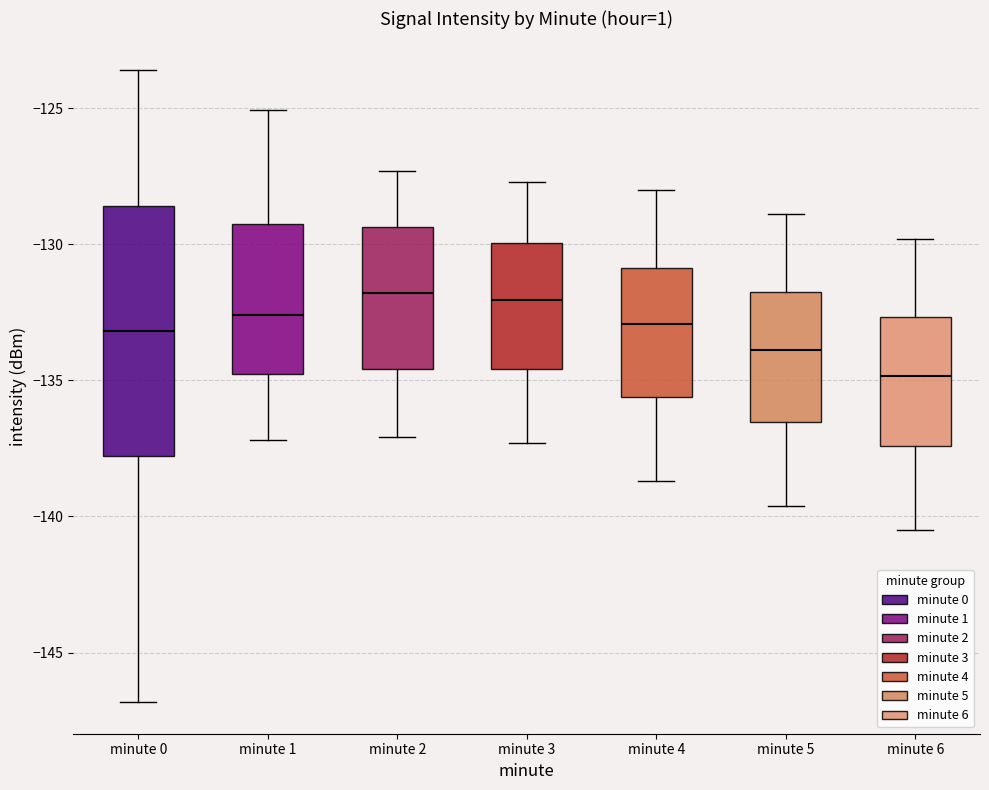

Comparing the boxes themselves (not the whiskers), which one is the tallest?

minute 0